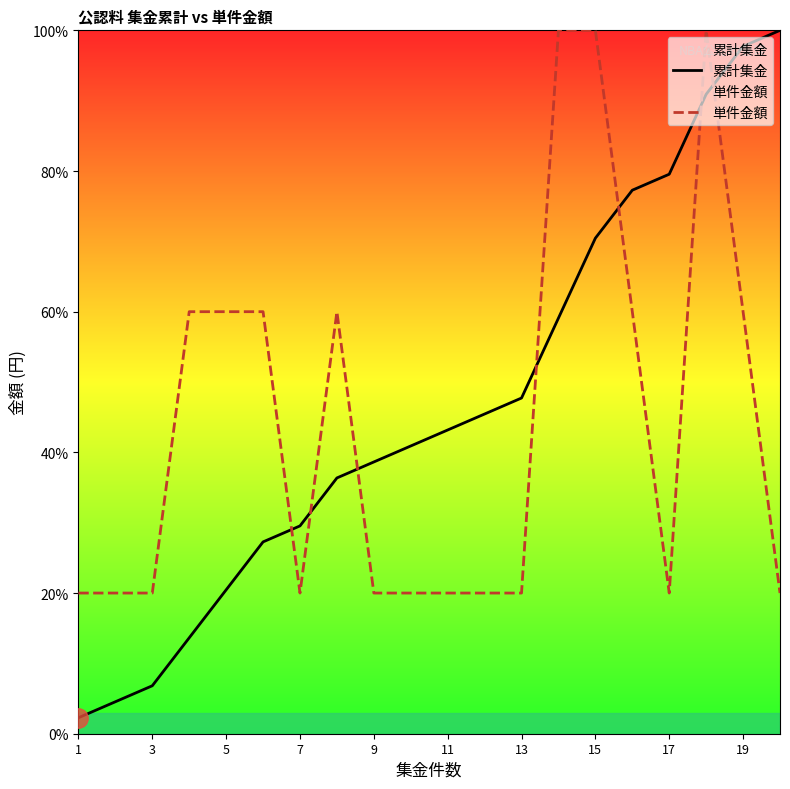

The value of 単件金額 at 15 is 100.0. True or false?

True